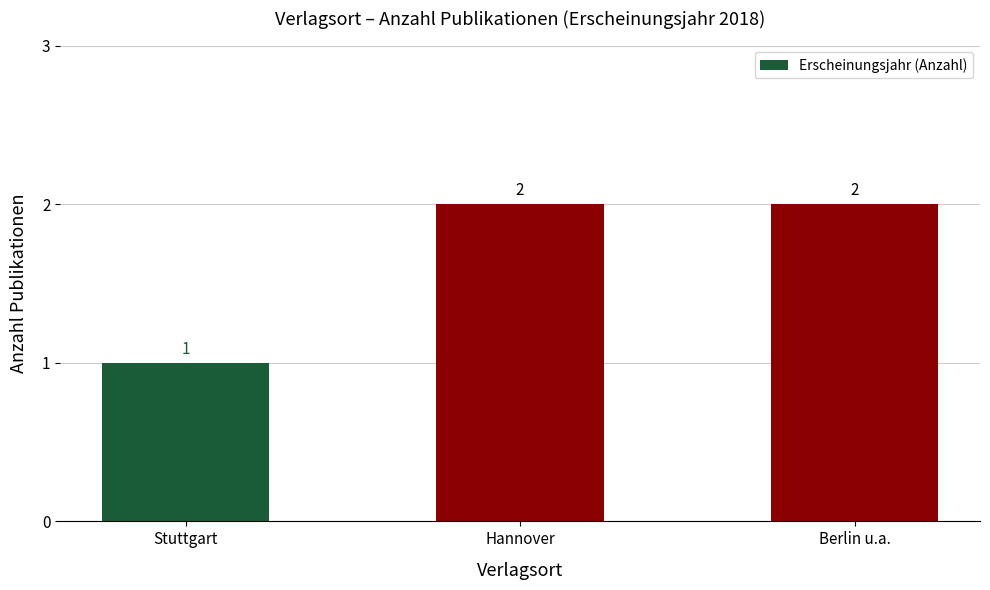

How many distinct data groups are displayed?

1